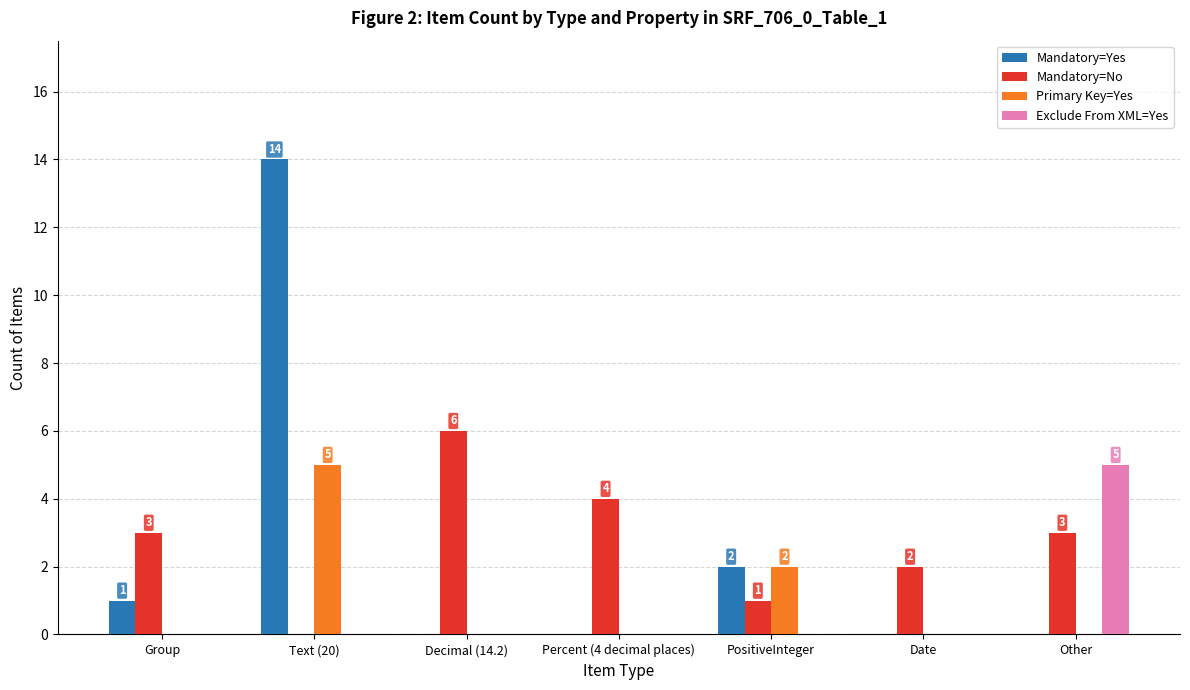

Is the value of Mandatory=No at PositiveInteger greater than the value of Primary Key=Yes at Group?

Yes